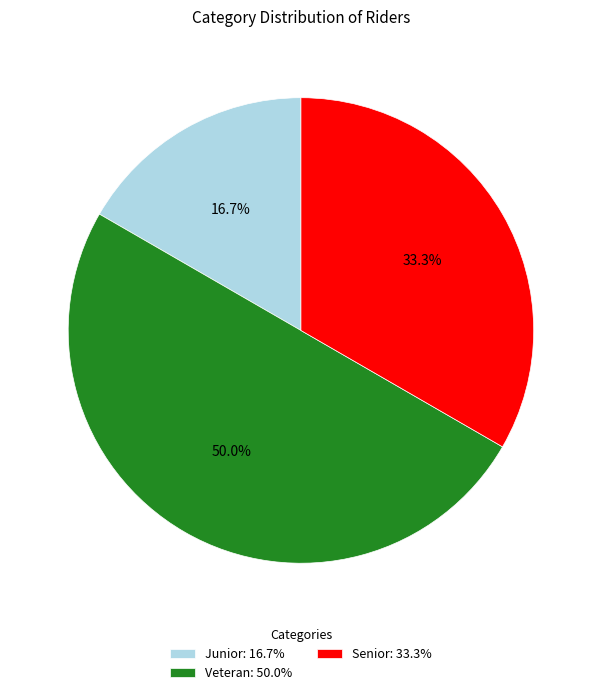

Count the number of slices in the pie.

3